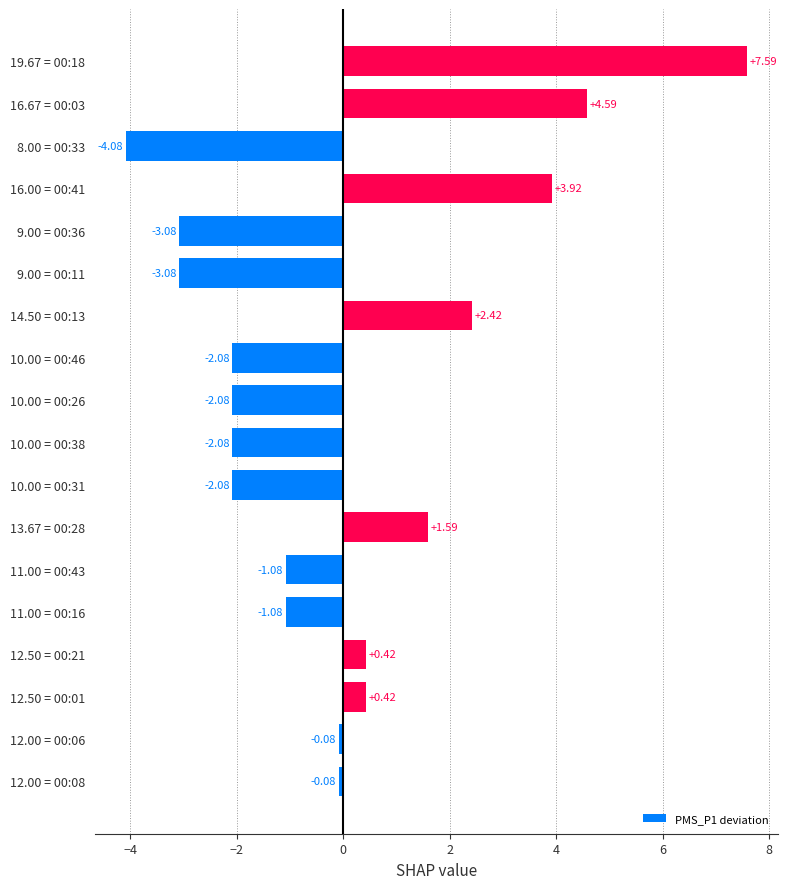

What is the change in value from 12.00 = 00:08 to 9.00 = 00:36?

-3.0